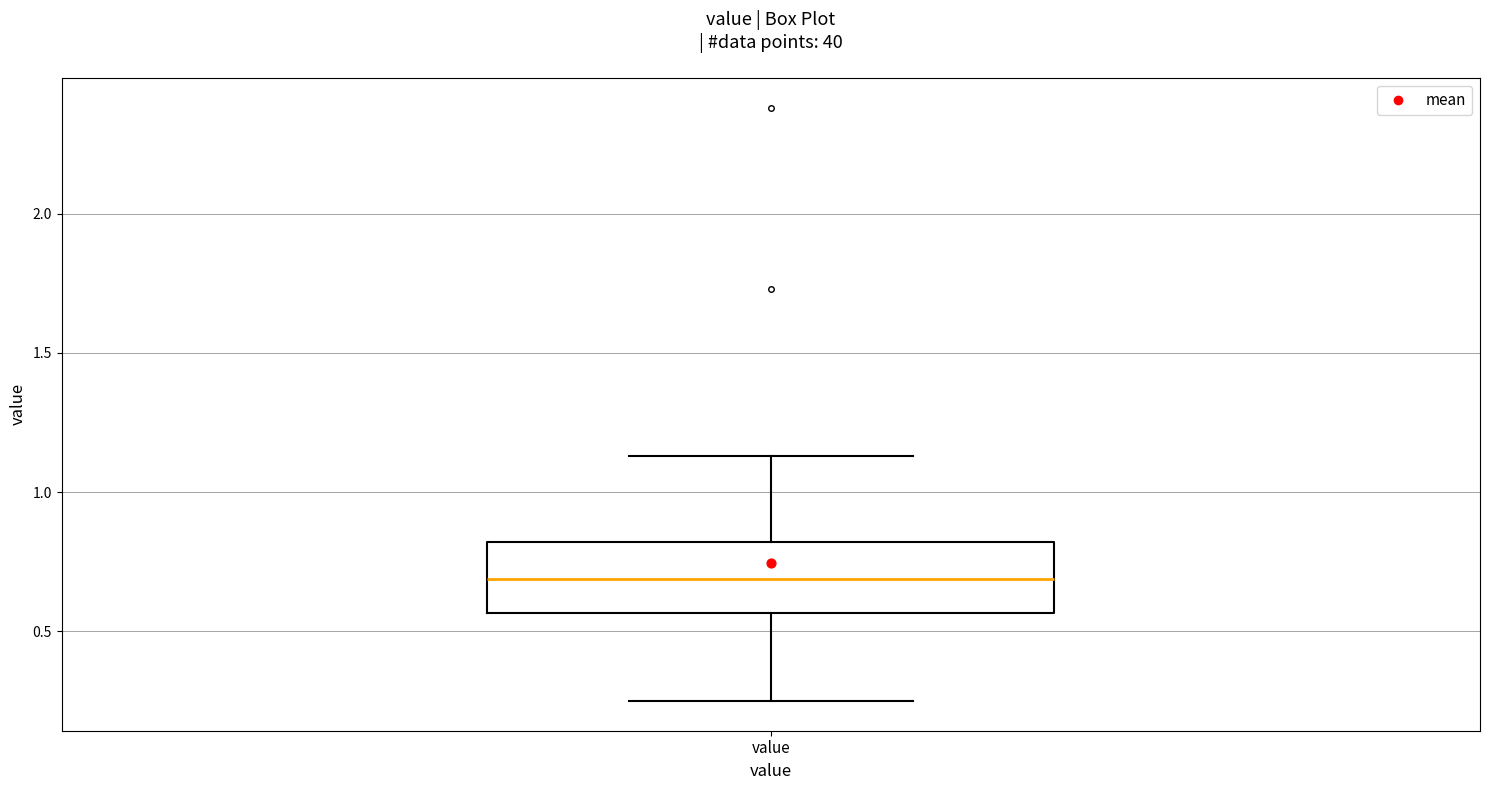

Read this box plot against the y-axis: the position of the median line, the range covered by the box, and the ends of both whiskers. The values are not printed on the chart, so give them approximately, as read against the axis.

median 0.70, box 0.55 to 0.80, whiskers 0.25 to 1.15